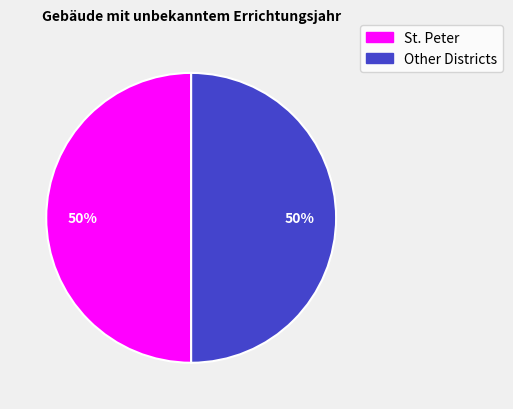

How many segments does this pie chart have?

2